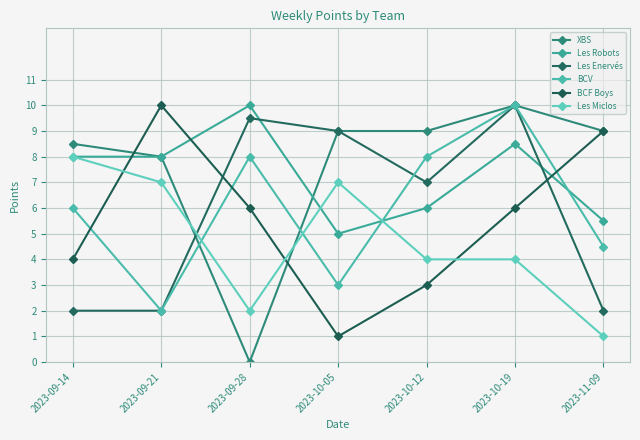

The Les Enervés series shows 10.4 at 2023-10-12. True or false?

False